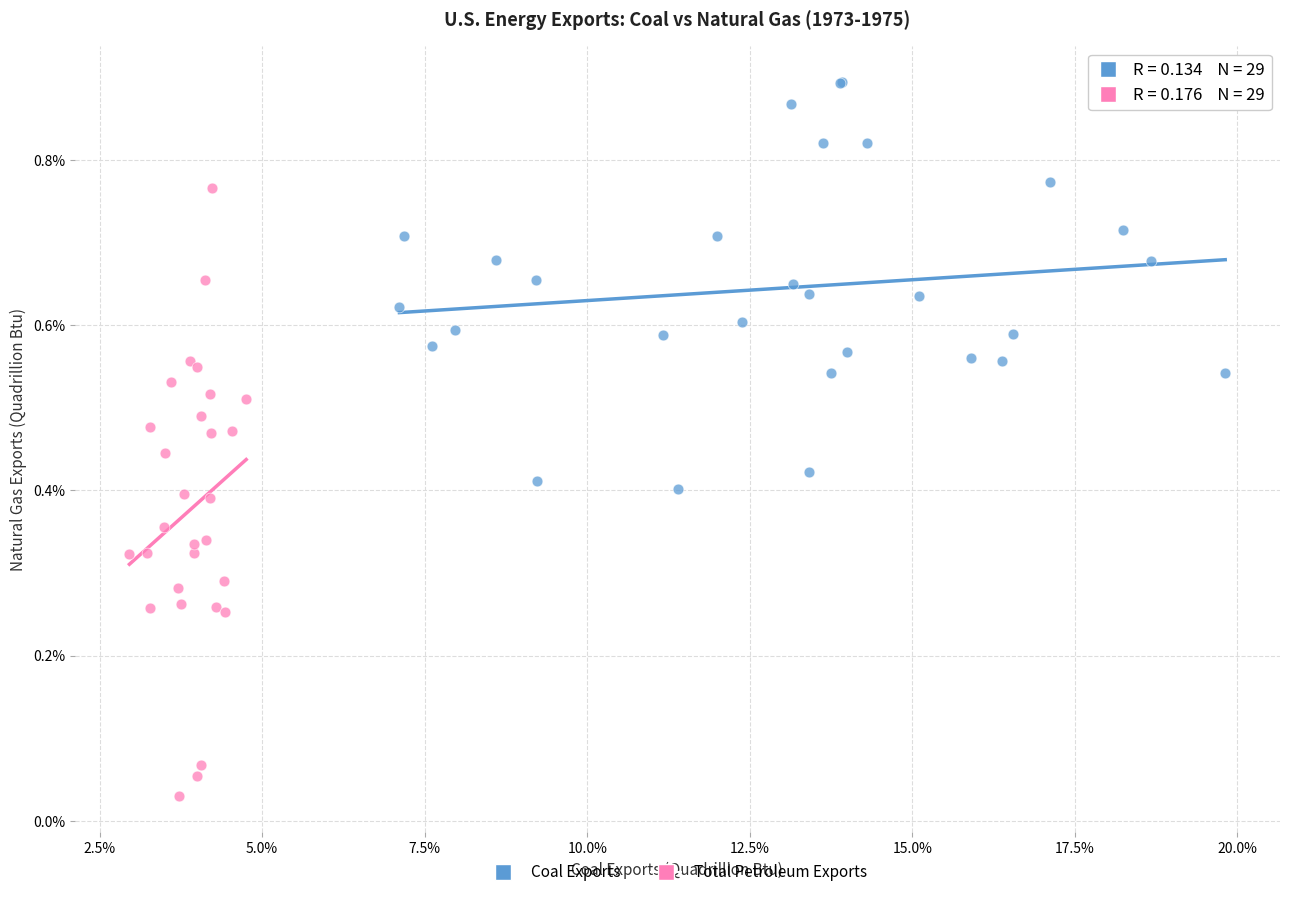

Which series reaches the minimum Y coordinate?

Total Petroleum Exports